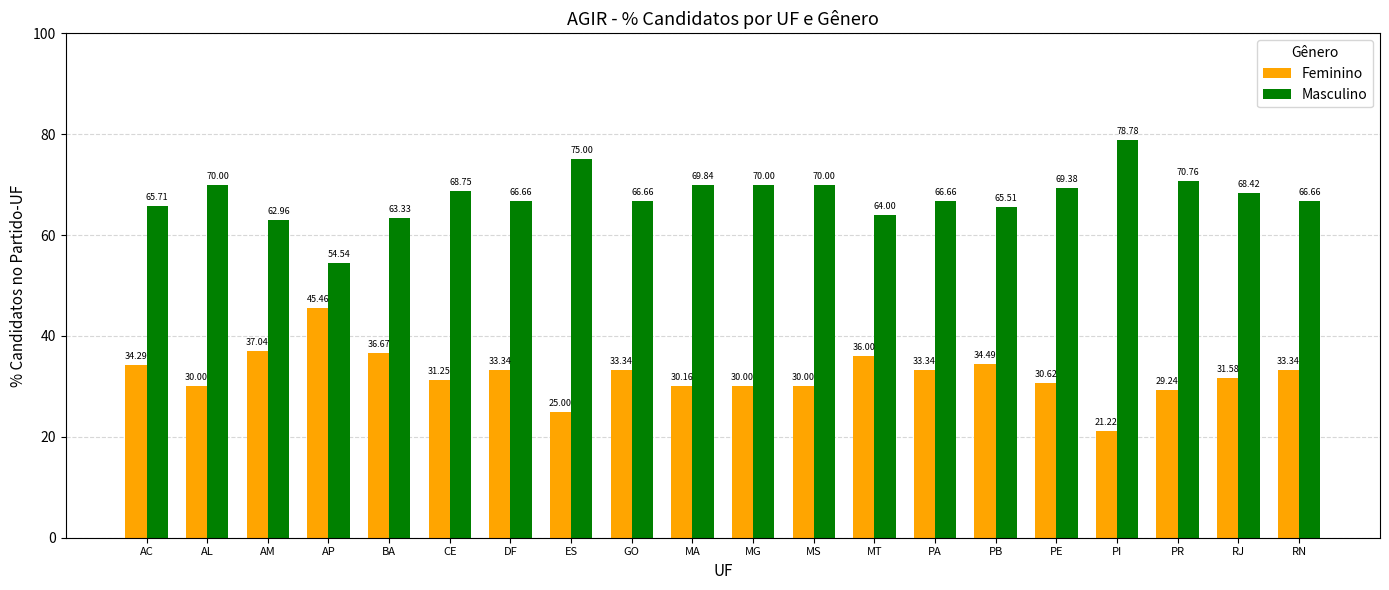

Is the value of Feminino at RJ greater than the value of Masculino at RJ?

No